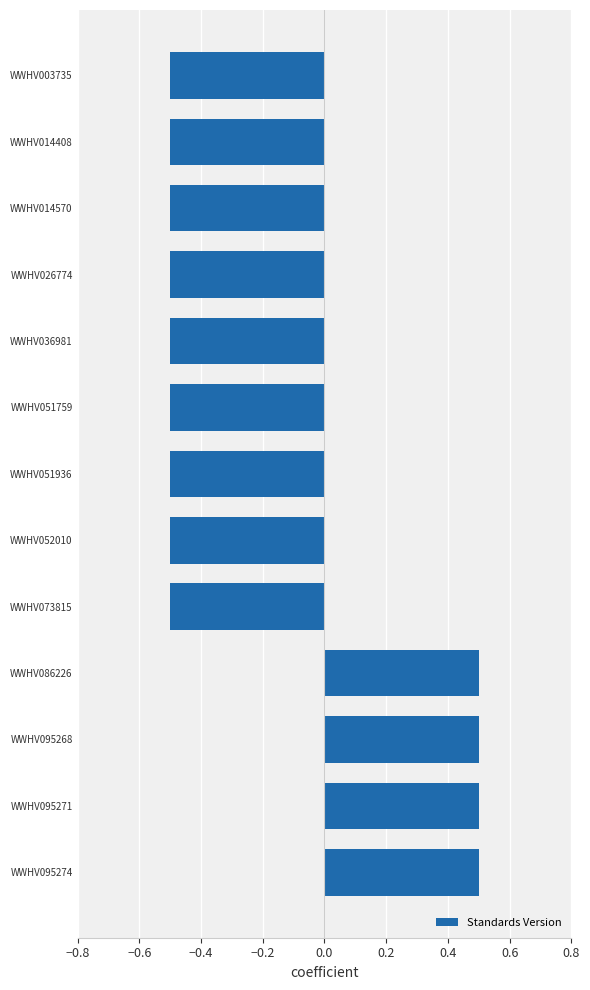

What is the difference between the maximum and minimum values?

1.0